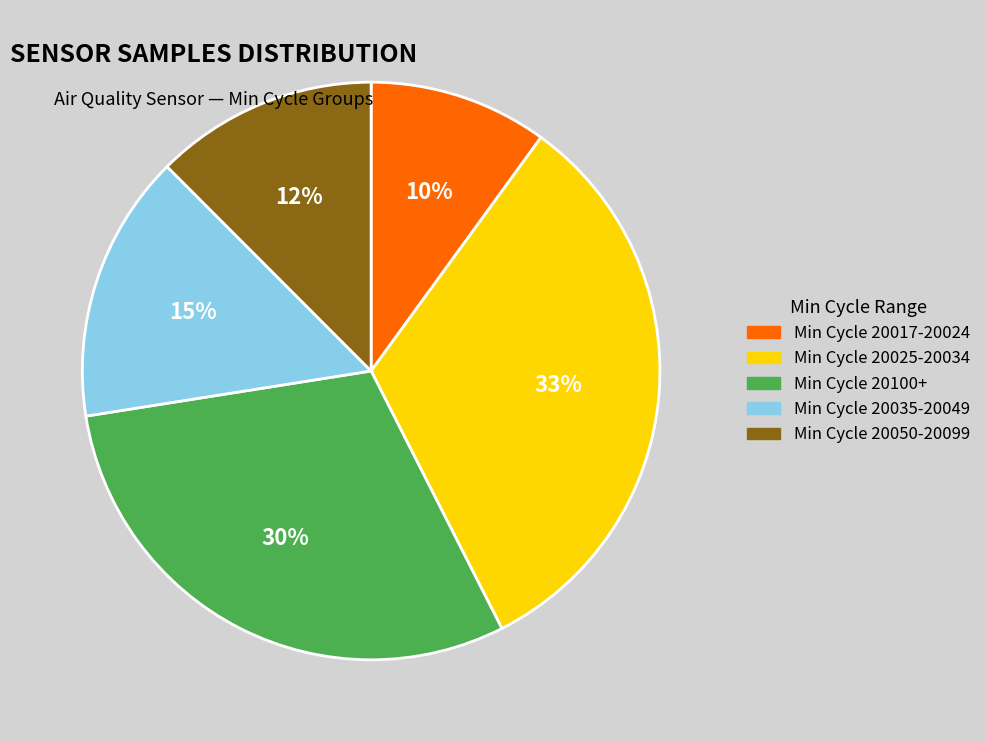

To the nearest percent, what is the average slice percentage?

20%